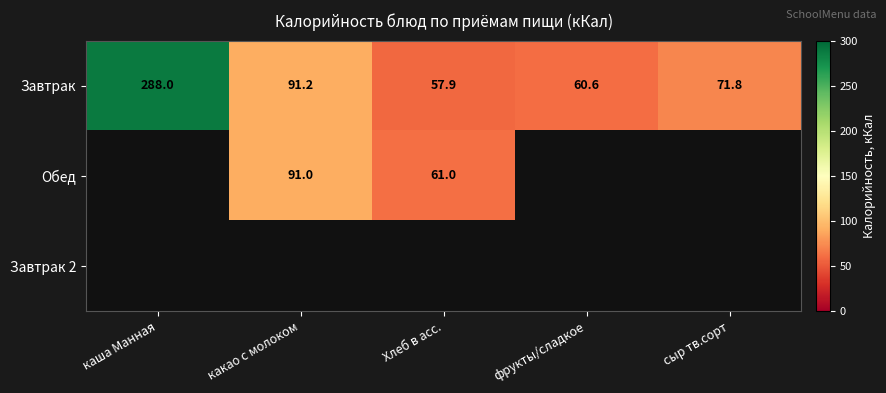

The value of Обед at какао с молоком is 91.0. True or false?

True